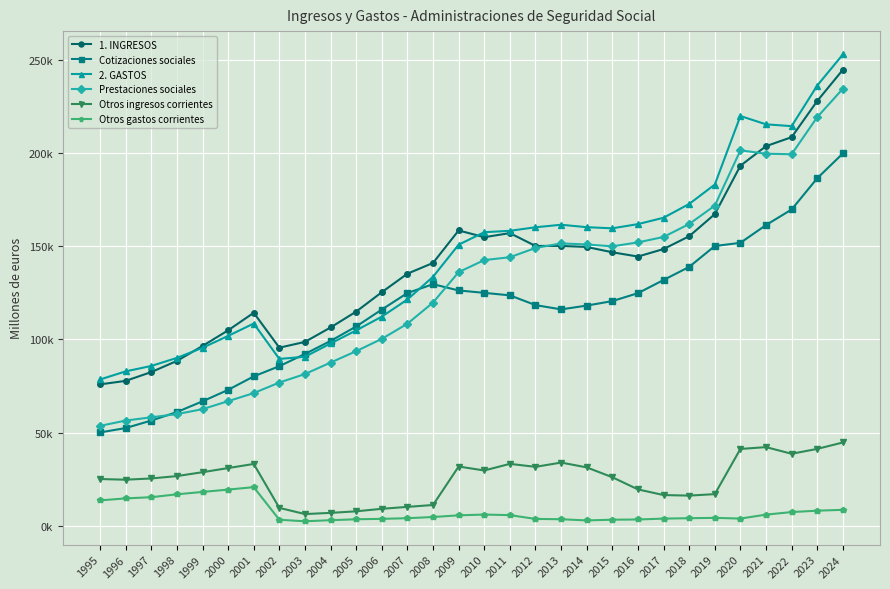

What are all the series names shown in the legend?

1. INGRESOS, Cotizaciones sociales, 2. GASTOS, Prestaciones sociales, Otros ingresos corrientes, Otros gastos corrientes